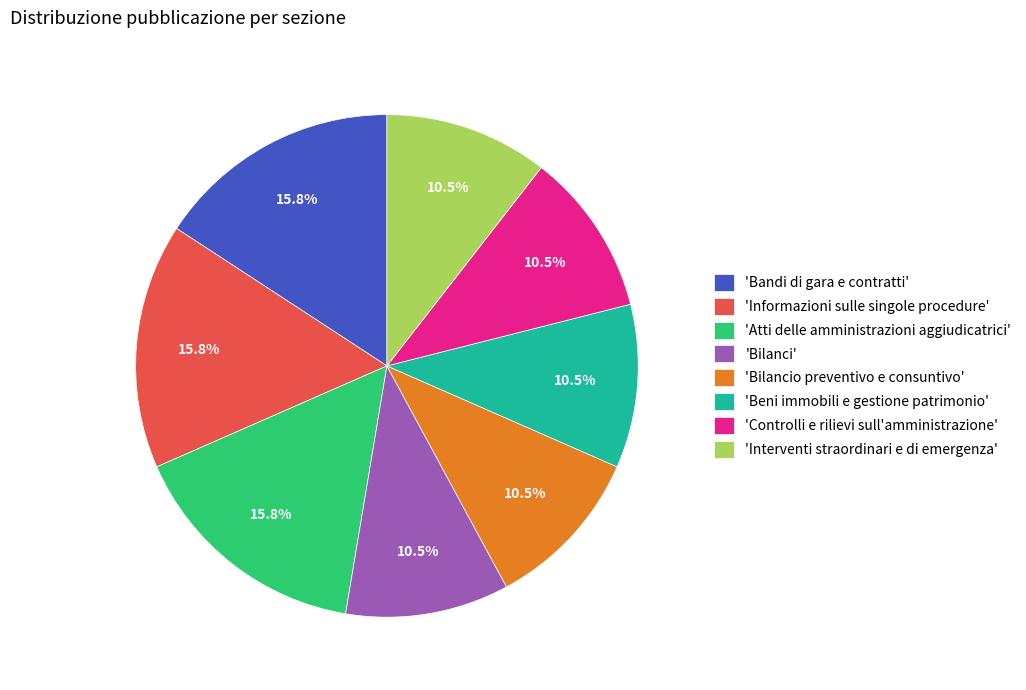

What percentage is NOT represented by 'Interventi straordinari e di emergenza'?

89.5%